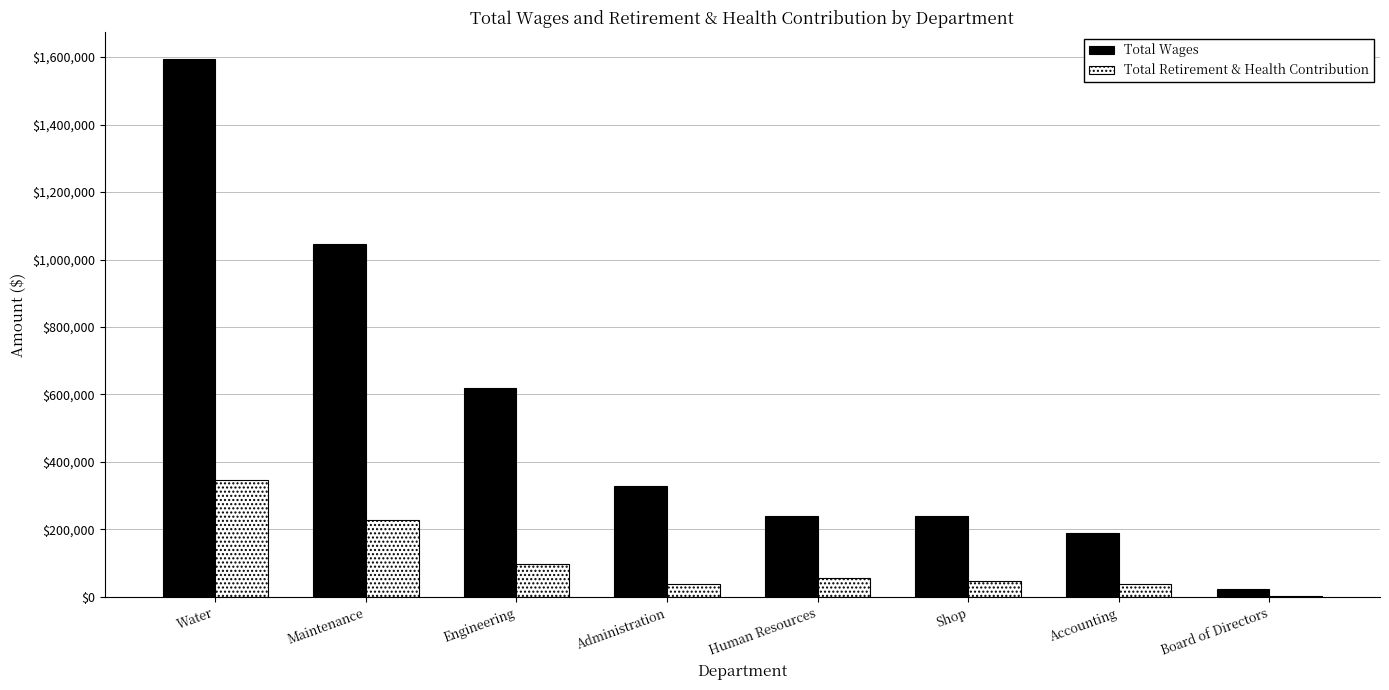

What is the highest value of the Total Wages series?

1593739